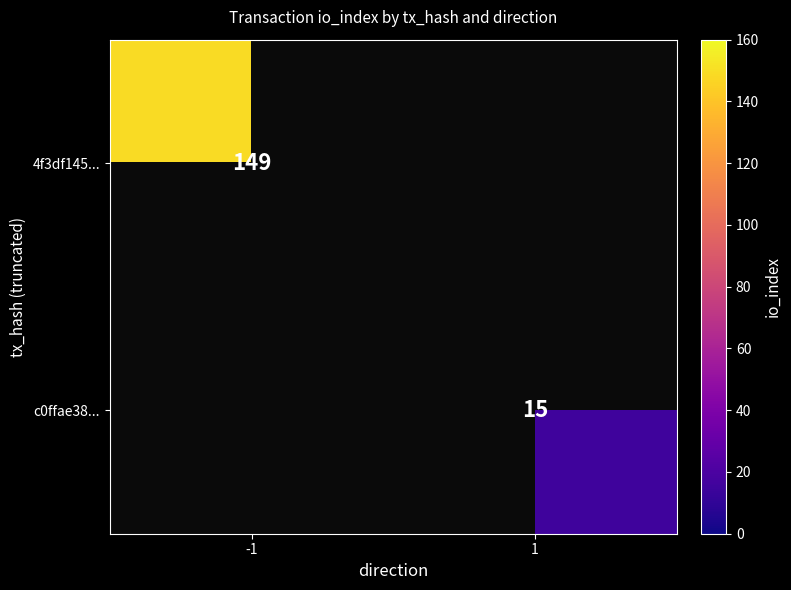

The 4f3df145... series shows 51 at -1. True or false?

False